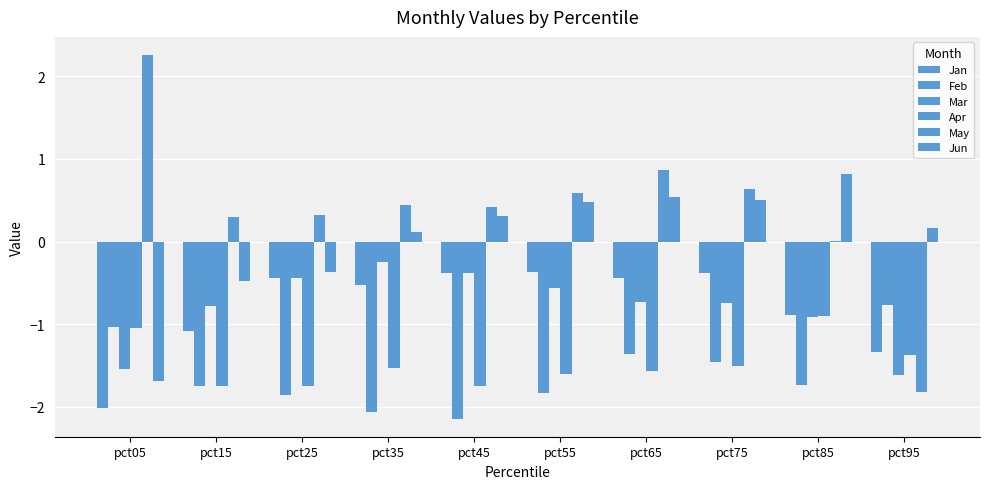

Reading left to right, transcribe all the data shown in this chart.

Jan: -2.0	-1.1	-0.4	-0.5	-0.4	-0.4	-0.4	-0.4	-0.9	-1.3
Feb: -1.0	-1.7	-1.9	-2.1	-2.1	-1.8	-1.4	-1.5	-1.7	-0.8
Mar: -1.5	-0.8	-0.4	-0.2	-0.4	-0.6	-0.7	-0.7	-0.9	-1.6
Apr: -1.1	-1.8	-1.7	-1.5	-1.8	-1.6	-1.6	-1.5	-0.9	-1.4
May: 2.3	0.3	0.3	0.4	0.4	0.6	0.9	0.6	0.0	-1.8
Jun: -1.7	-0.5	-0.4	0.1	0.3	0.5	0.5	0.5	0.8	0.2